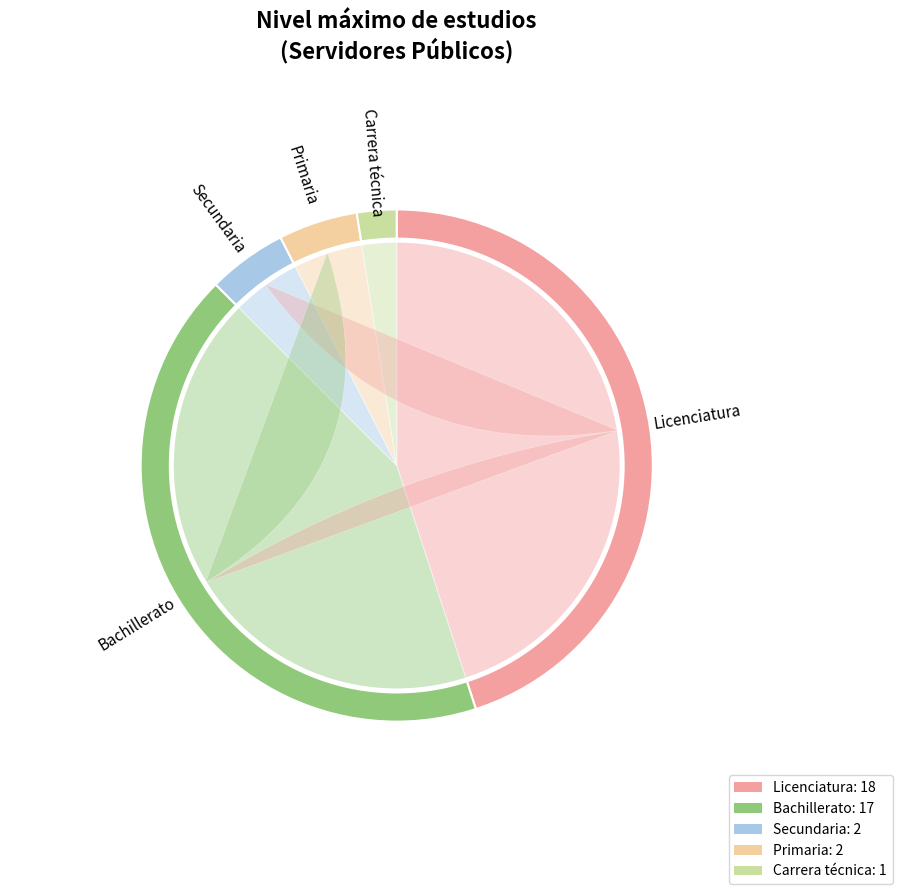

Which category has the biggest portion of the pie?

Licenciatura